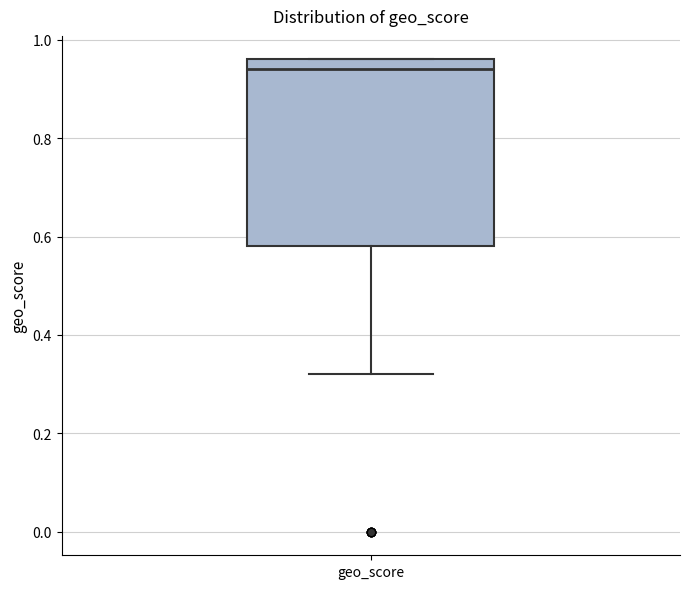

Transcribe this box plot: give where the median line is, the range the box spans, and where the two whiskers end, as read against the y-axis. The values are not printed on the chart, so give them approximately, as read against the axis.

median 0.94, box 0.58 to 0.96, whiskers 0.32 to 0.96